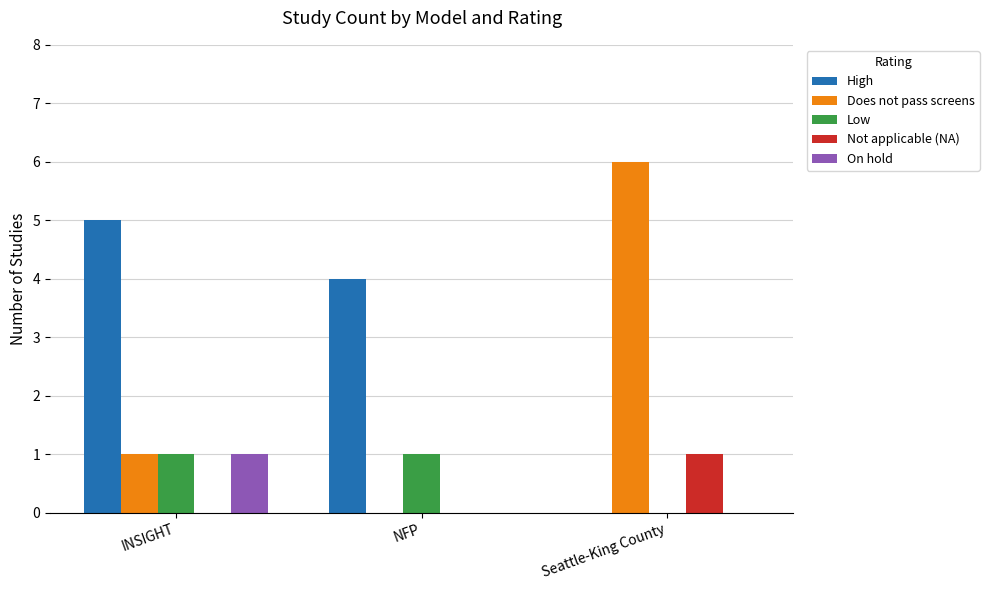

Reading left to right, list all the values displayed in this chart.

High: 5	4	0
Does not pass screens: 1	0	6
Low: 1	1	0
Not applicable (NA): 0	0	1
On hold: 1	0	0